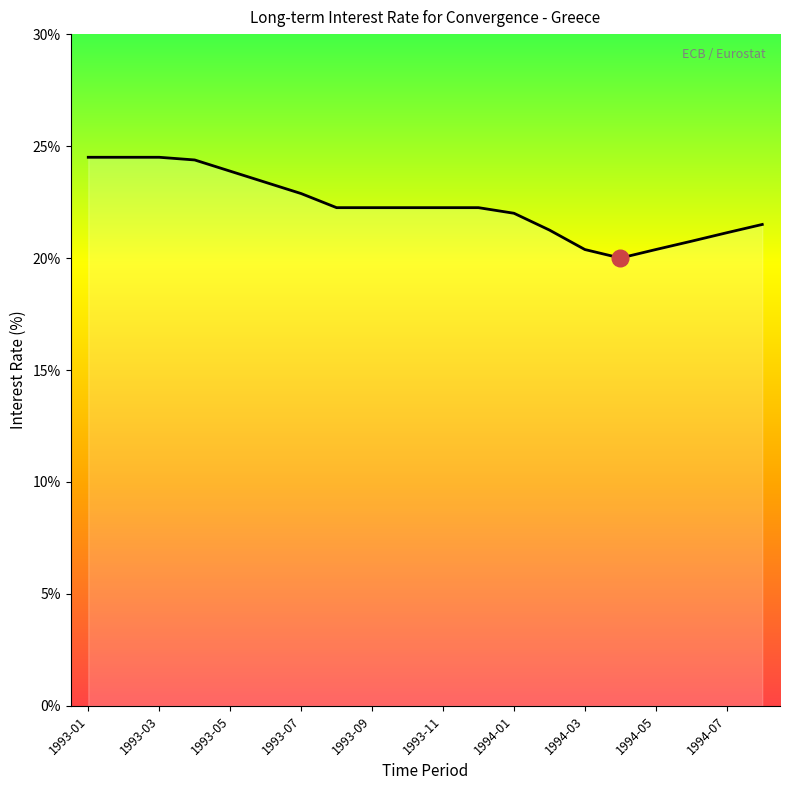

What is the maximum value shown in the chart?

24.5